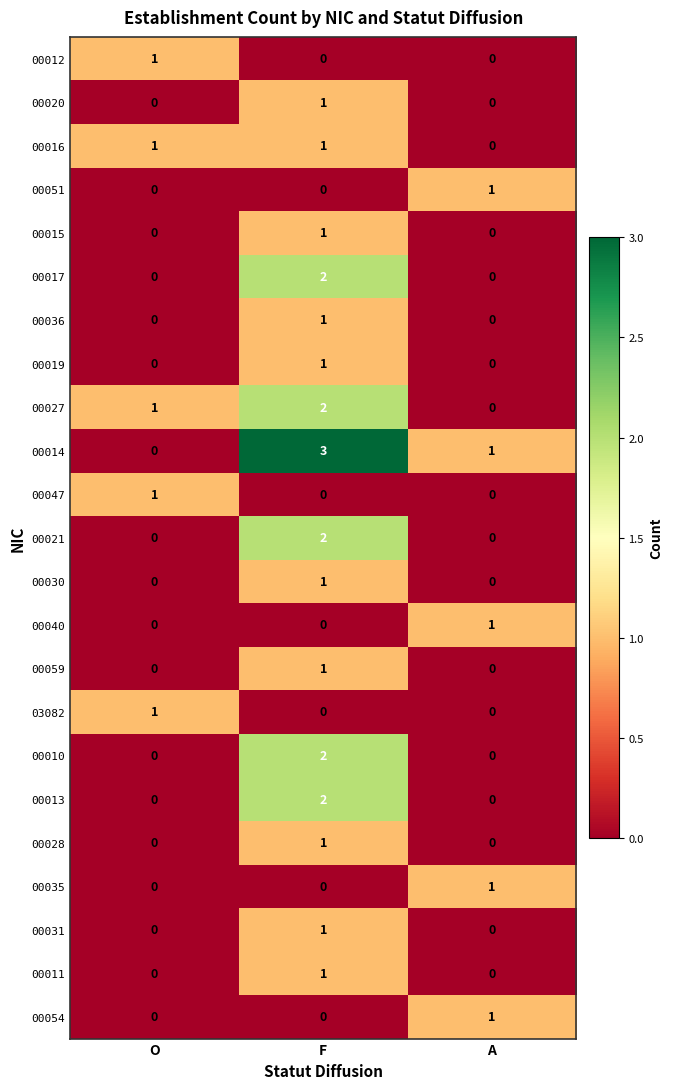

The 00014 series shows 5 at F. True or false?

False